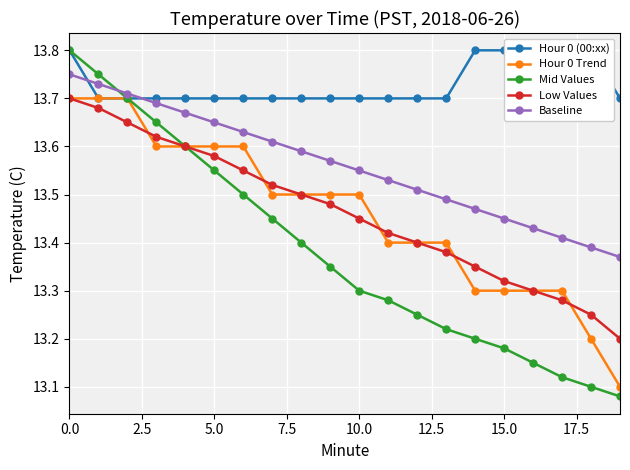

Reading left to right, list all the values displayed in this chart.

Hour 0 (00:xx): 13.8	13.7	13.7	13.7	13.7	13.7	13.7	13.7	13.7	13.7	13.7	13.7	13.7	13.7	13.8	13.8	13.8	13.8	13.8	13.7
Hour 0 Trend: 13.7	13.7	13.7	13.6	13.6	13.6	13.6	13.5	13.5	13.5	13.5	13.4	13.4	13.4	13.3	13.3	13.3	13.3	13.2	13.1
Mid Values: 13.8	13.8	13.7	13.7	13.6	13.6	13.5	13.4	13.4	13.3	13.3	13.3	13.2	13.2	13.2	13.2	13.2	13.1	13.1	13.1
Low Values: 13.7	13.7	13.7	13.6	13.6	13.6	13.6	13.5	13.5	13.5	13.4	13.4	13.4	13.4	13.3	13.3	13.3	13.3	13.2	13.2
Baseline: 13.8	13.7	13.7	13.7	13.7	13.7	13.6	13.6	13.6	13.6	13.6	13.5	13.5	13.5	13.5	13.4	13.4	13.4	13.4	13.4